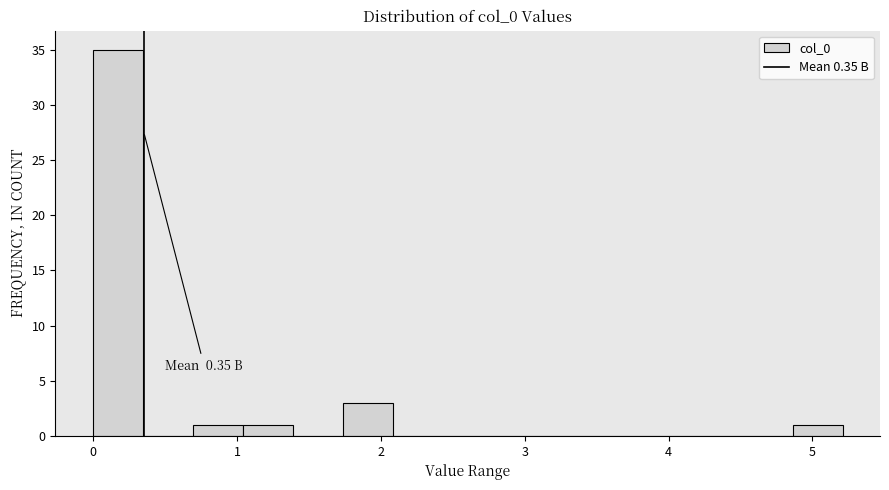

Read against the x-axis, roughly where is the centre of the tallest bar?

0.2